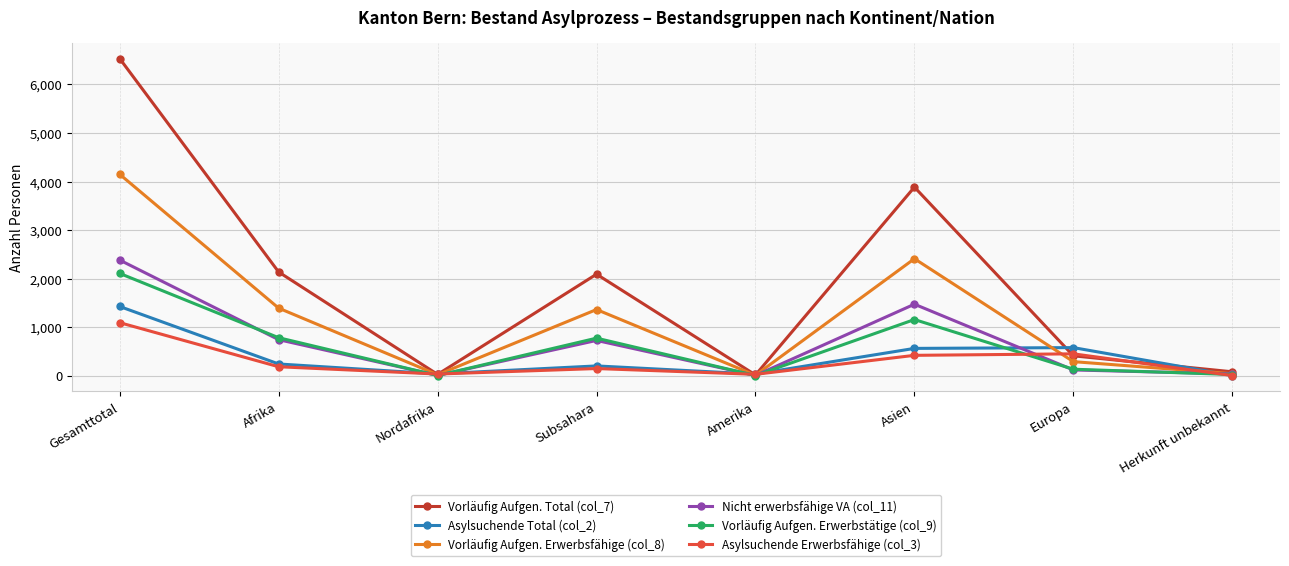

What position from the right is Subsahara?

5